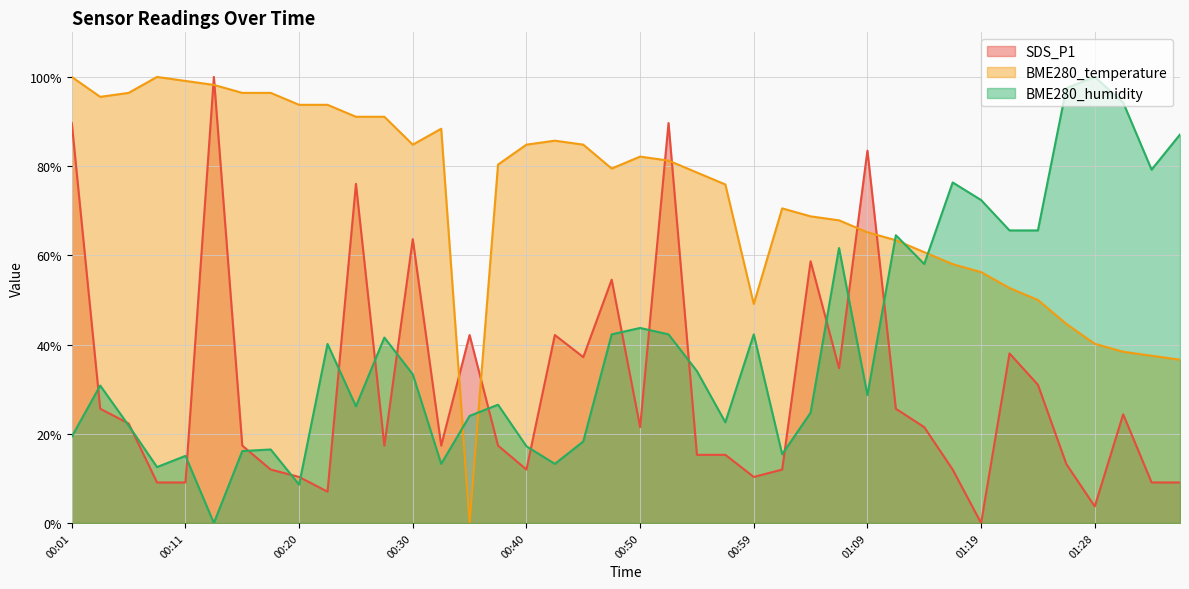

What is the greatest value displayed?

100.0